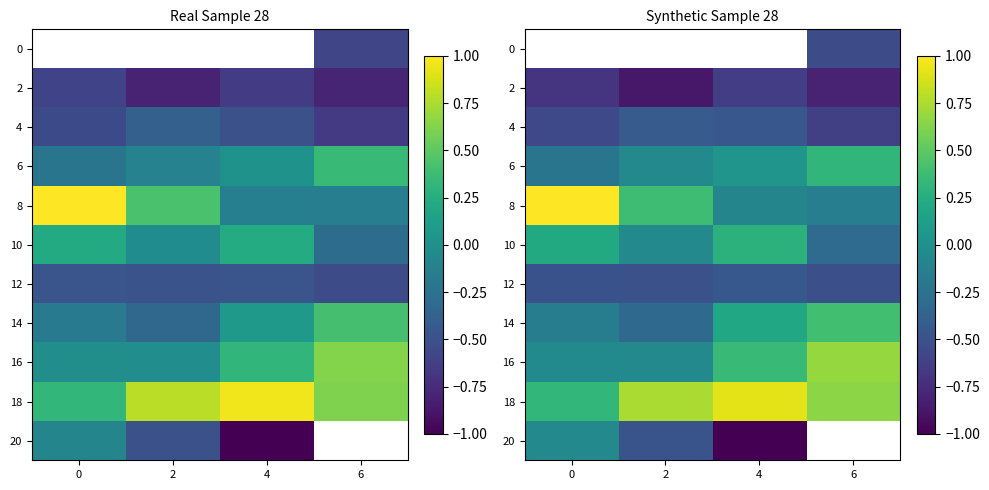

What is the maximum value shown in the chart?

1.0